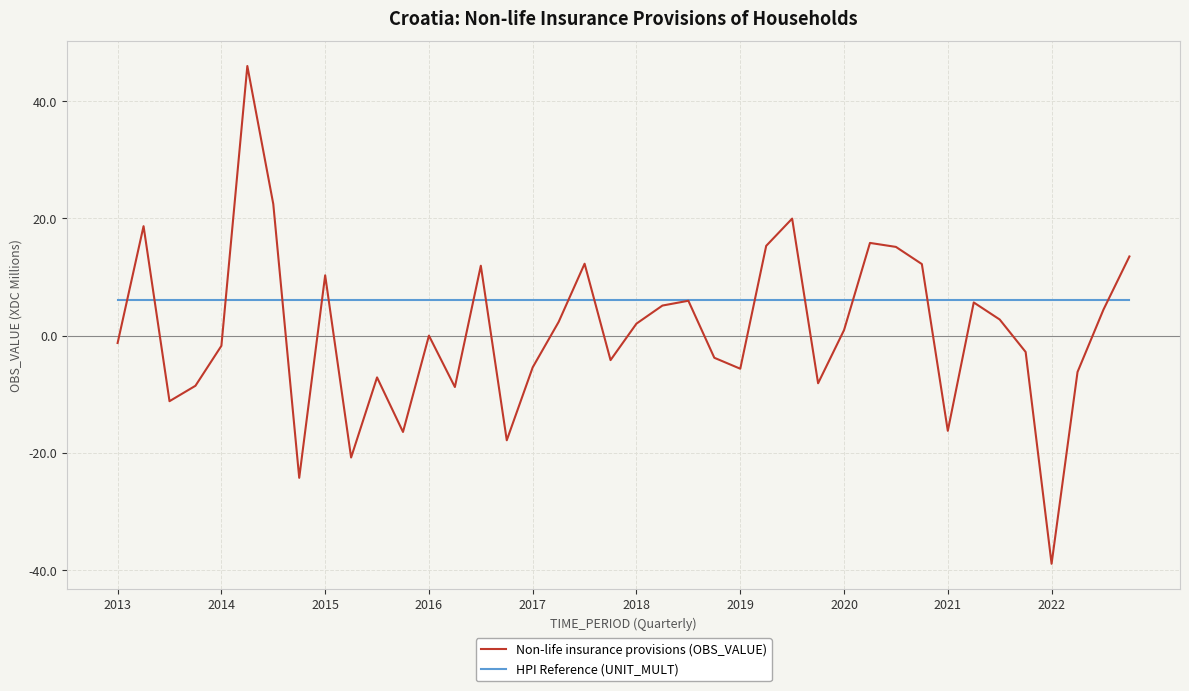

List the series in order of their overall mean, highest first.

HPI Reference (UNIT_MULT), Non-life insurance provisions (OBS_VALUE)